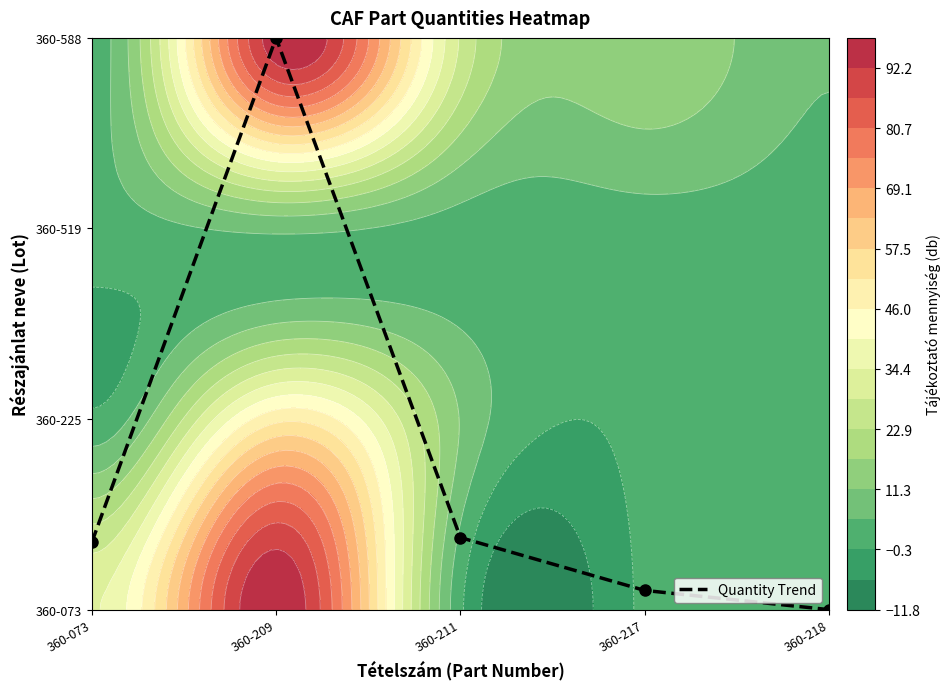

Count the number of data series in this chart.

1